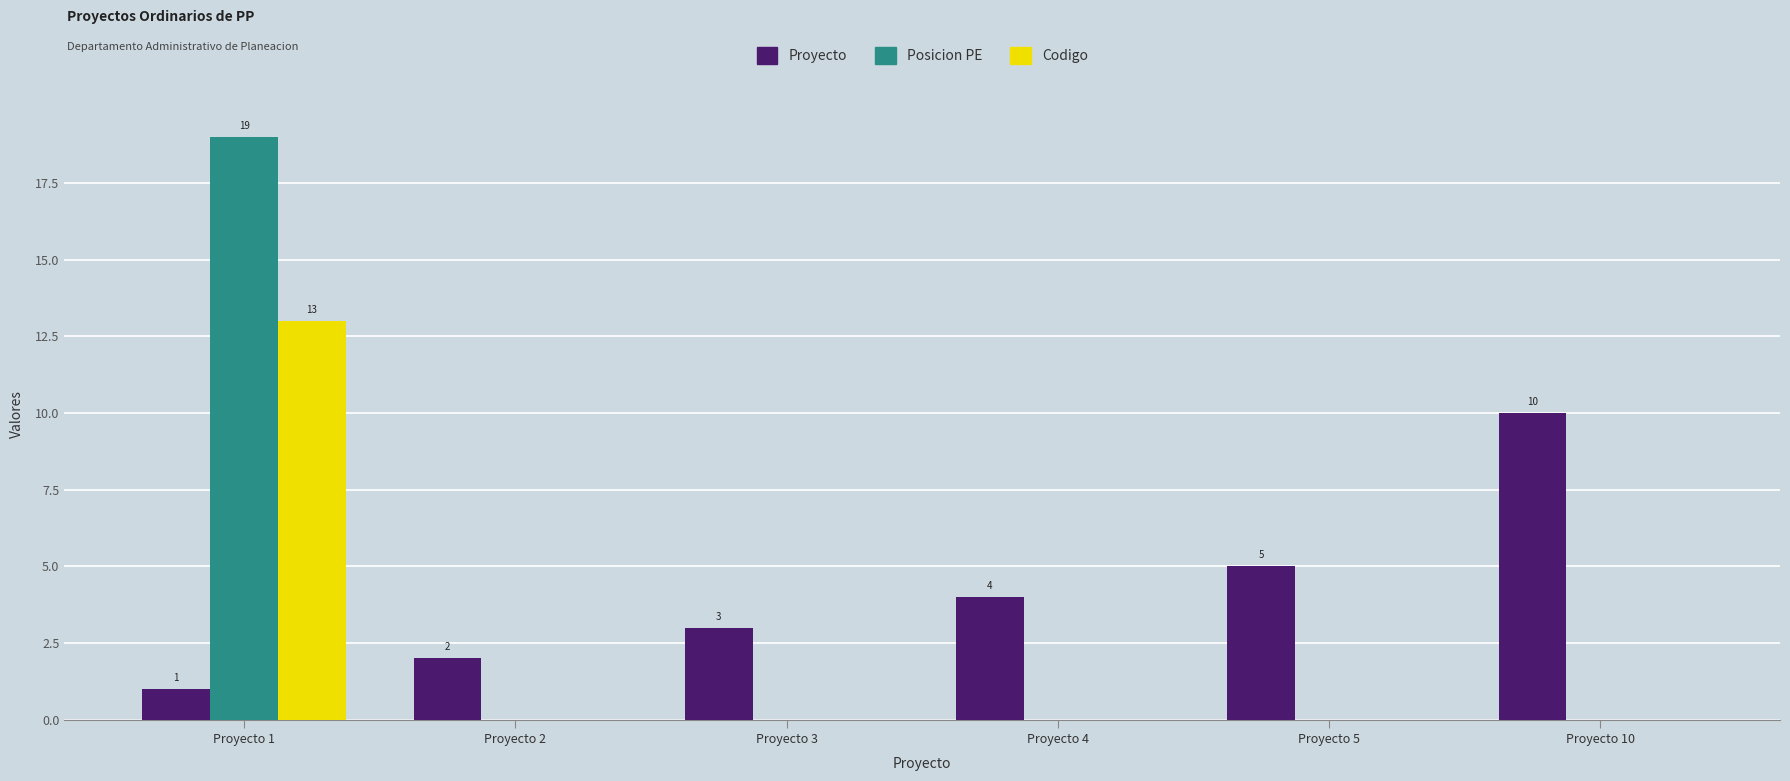

At which category is the sum across all series the highest?

Proyecto 1